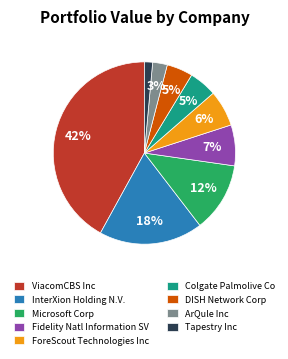

What is the ratio of the value at ForeScout Technologies Inc to the value at Microsoft Corp?

0.5